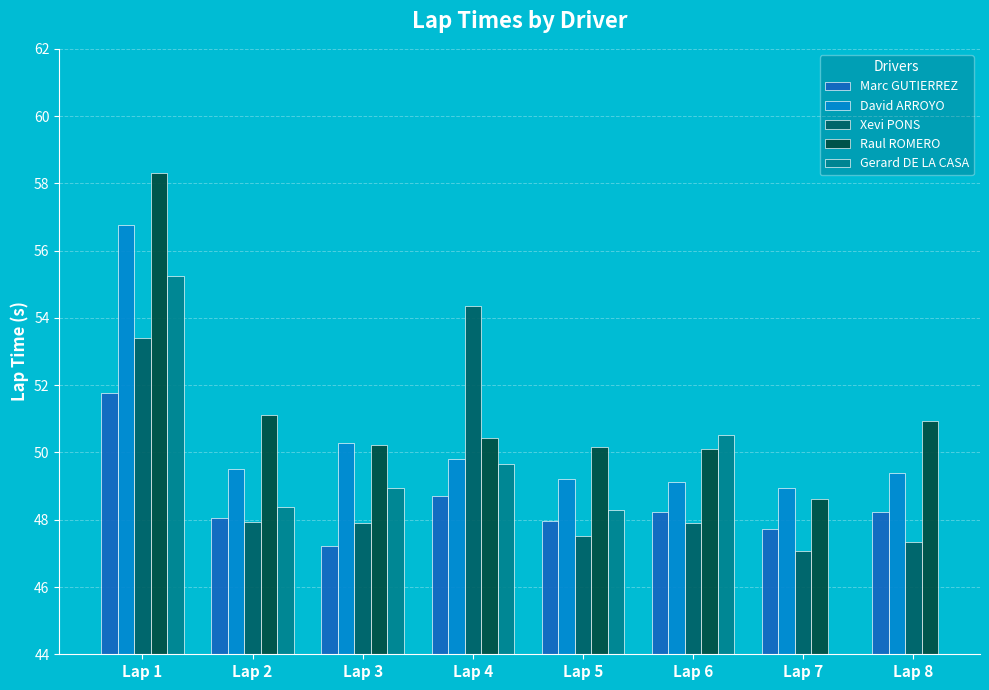

What is the value of the Raul ROMERO bar at the 5th from the left?

50.2